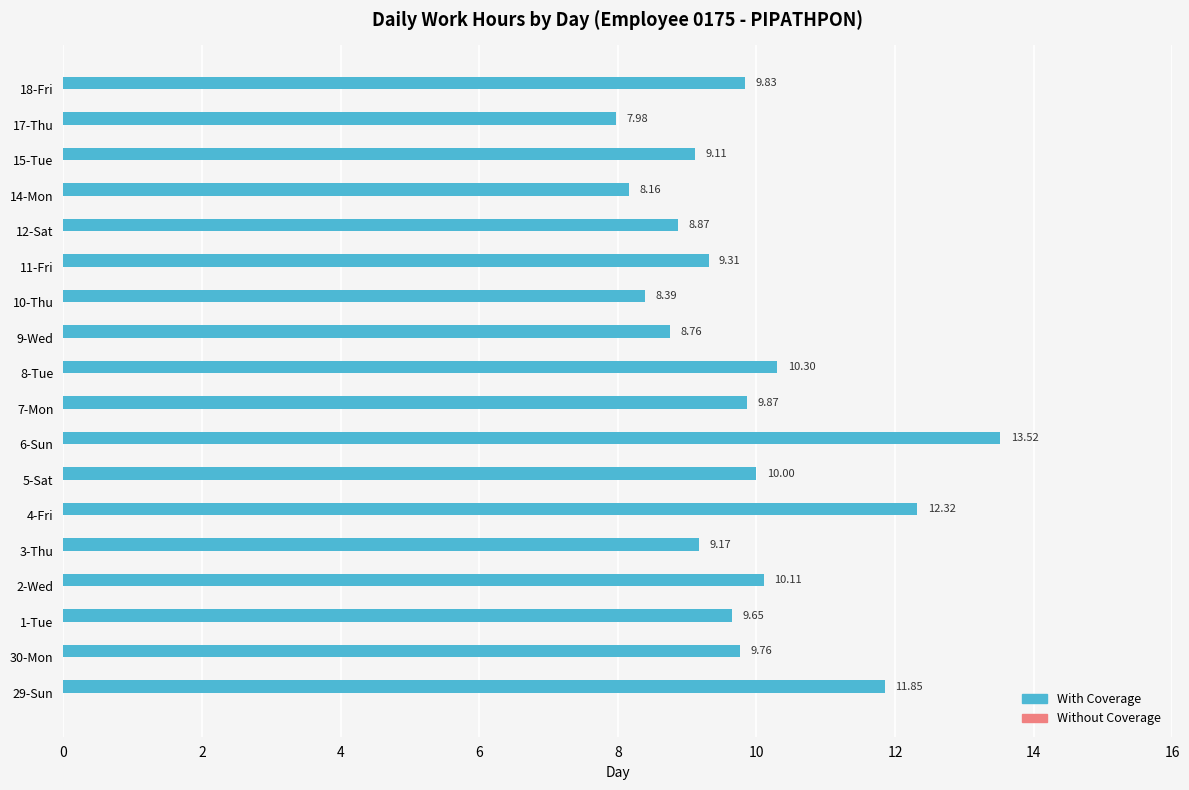

Approximately how many times larger is the value at 3-Thu compared to 2-Wed?

0.9